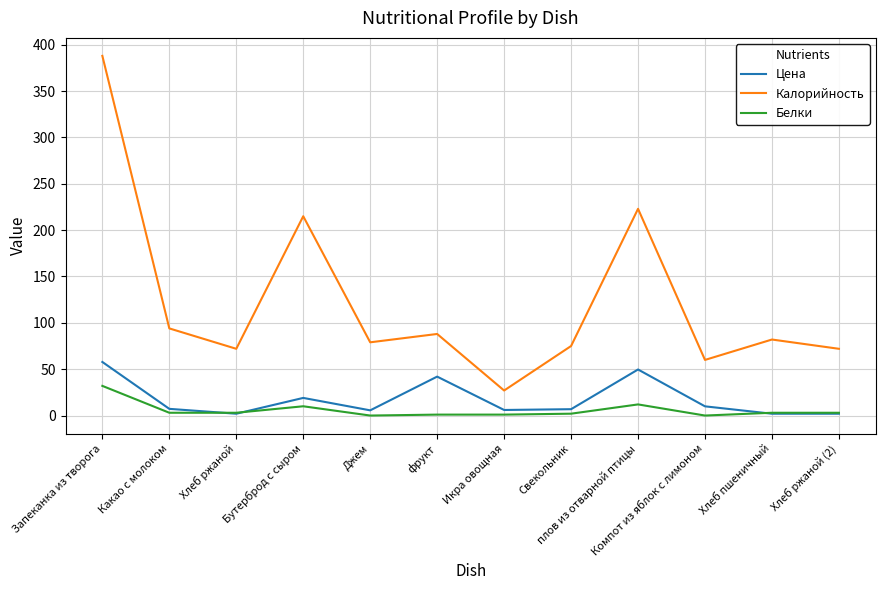

Which label corresponds to the largest value in the chart?

Запеканка из творога